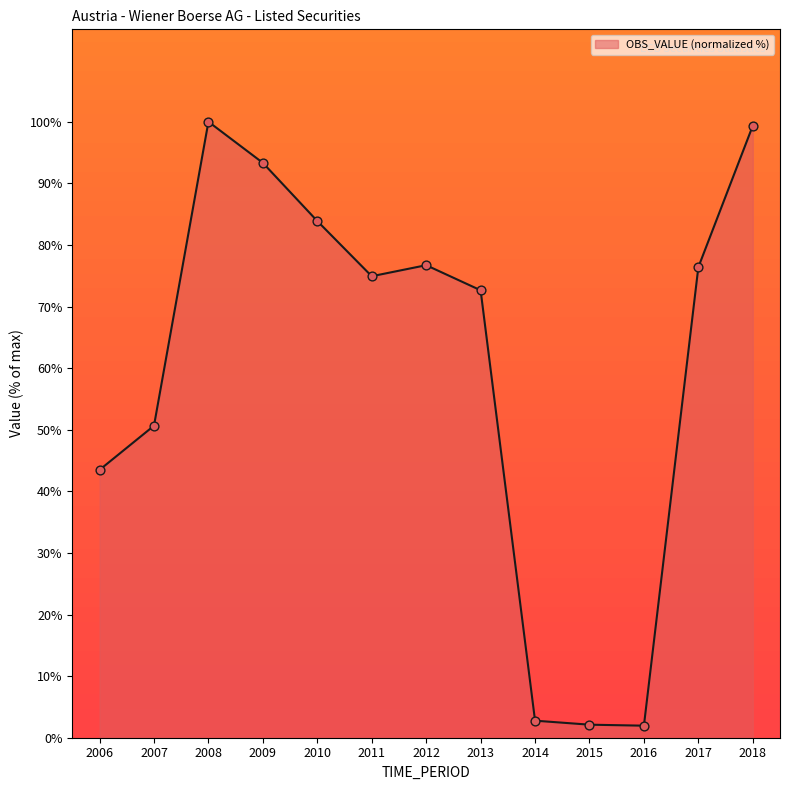

Which has a higher value, 2010 or 2014?

2010